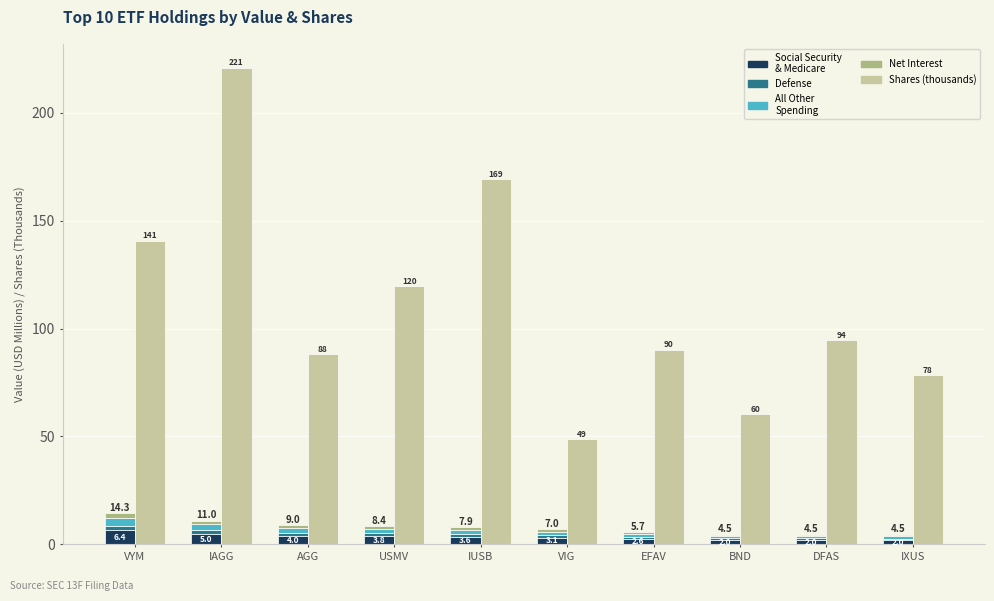

Reading right to left, what are all the values shown in this chart?

Social Security
& Medicare: 2.0	2.0	2.0	2.6	3.1	3.6	3.8	4.0	5.0	6.4
Defense: 0.7	0.7	0.7	0.9	1.0	1.2	1.3	1.3	1.7	2.1
All Other
Spending: 1.1	1.1	1.1	1.4	1.7	2.0	2.1	2.2	2.8	3.6
Net Interest: 0.7	0.7	0.7	0.9	1.0	1.2	1.3	1.3	1.7	2.1
Shares (thousands): 78.3	94.5	60.3	90.2	48.6	169.1	119.7	88.0	220.9	140.7